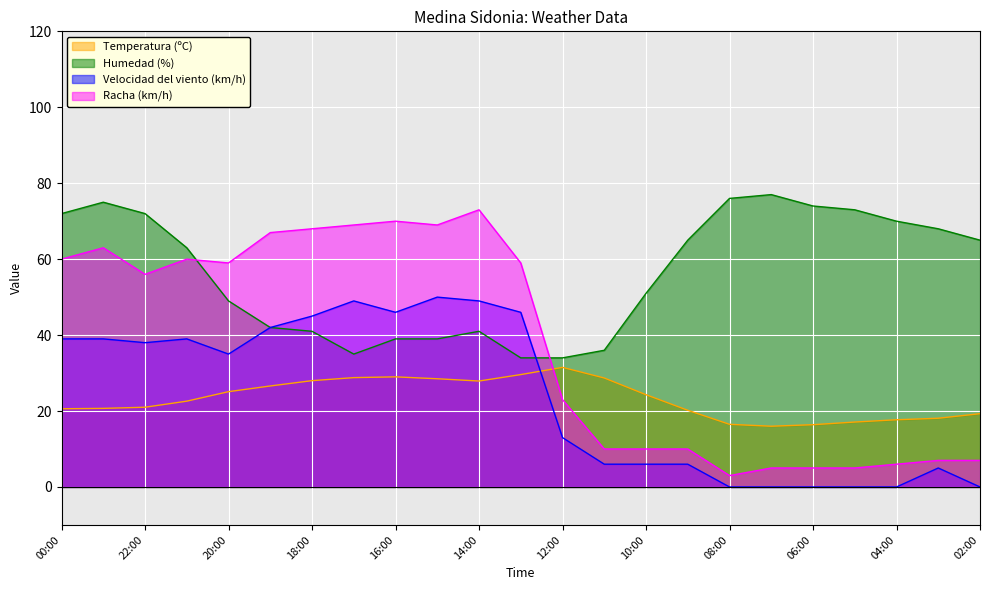

Between 09:00 and 17:00, which is larger?

17:00